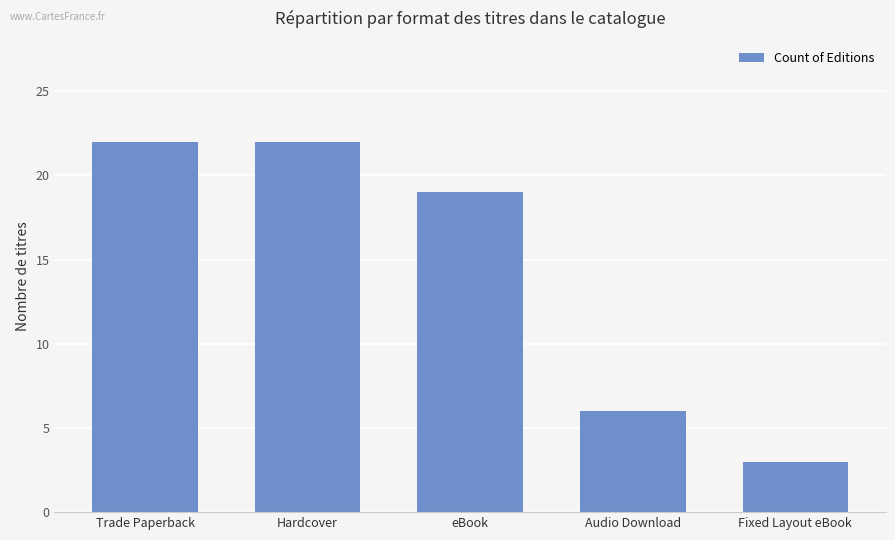

What is the difference between the maximum and minimum values?

19